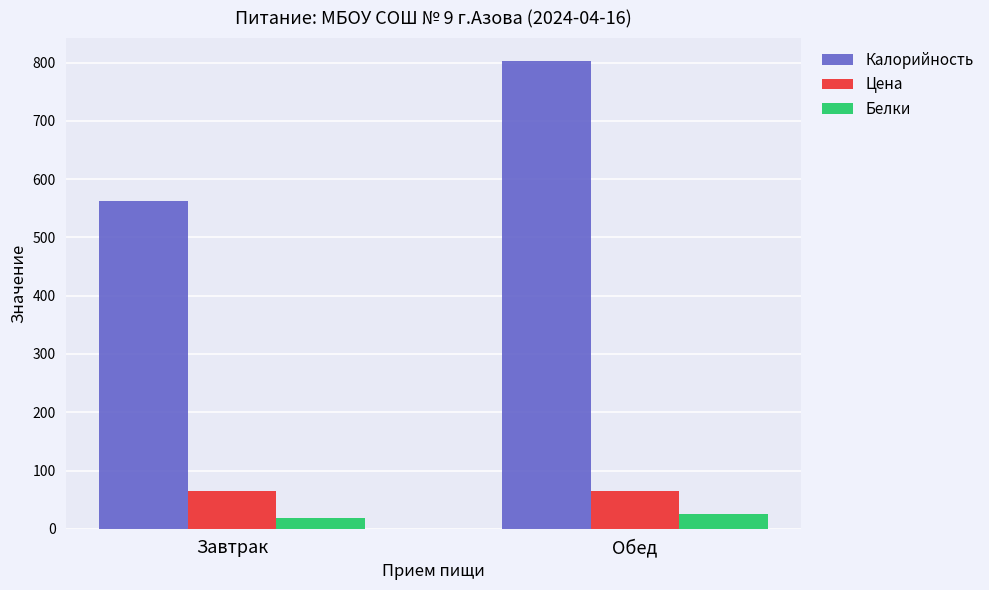

Reading left to right, what are all the values shown in this chart?

Калорийность: 562.8	801.8
Цена: 64.3	64.3
Белки: 19.1	26.3